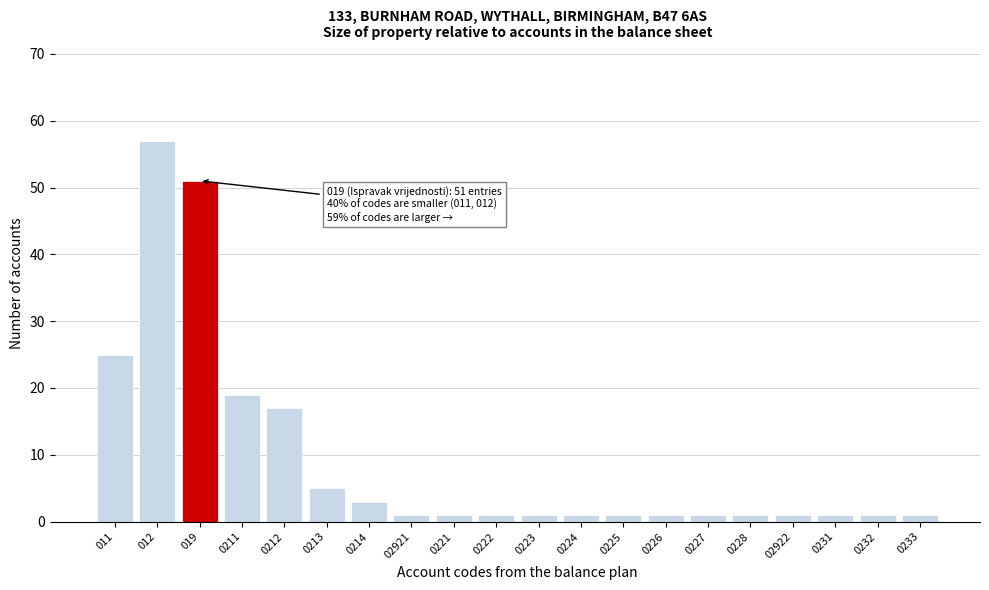

Reading left to right, extract all data points from this chart.

25	57	51	19	17	5	3	1	1	1	1	1	1	1	1	1	1	1	1	1